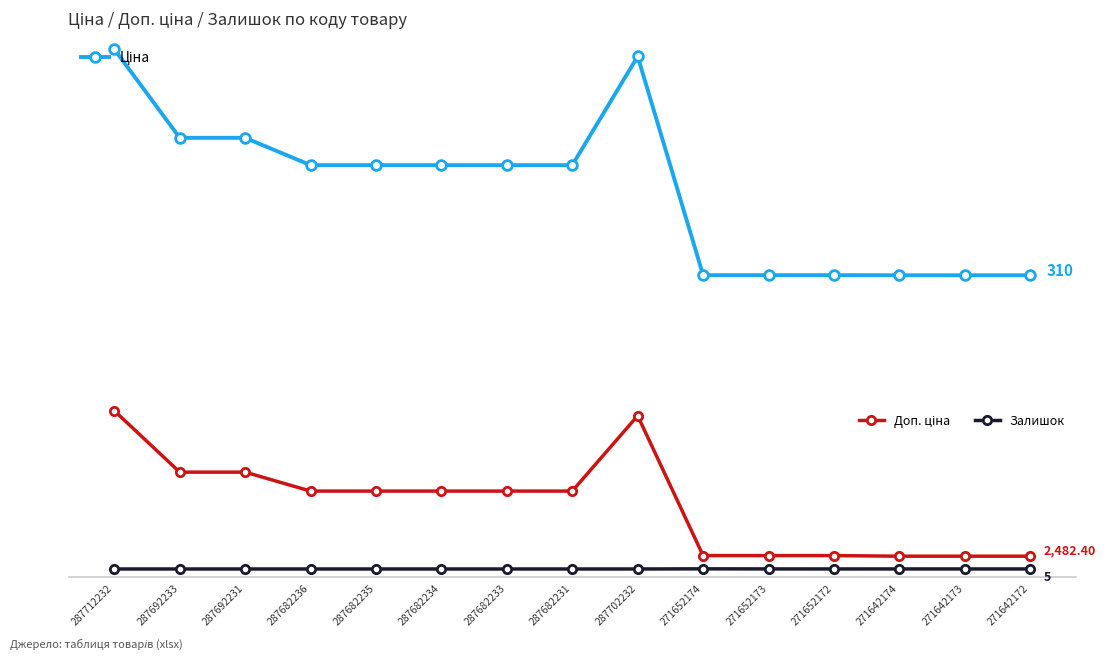

Between 287682231 and 287702232, which is larger?

287702232